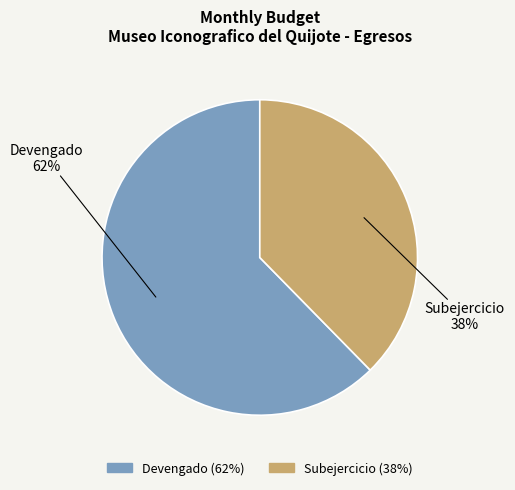

To the nearest percent, what is the average slice percentage?

50%